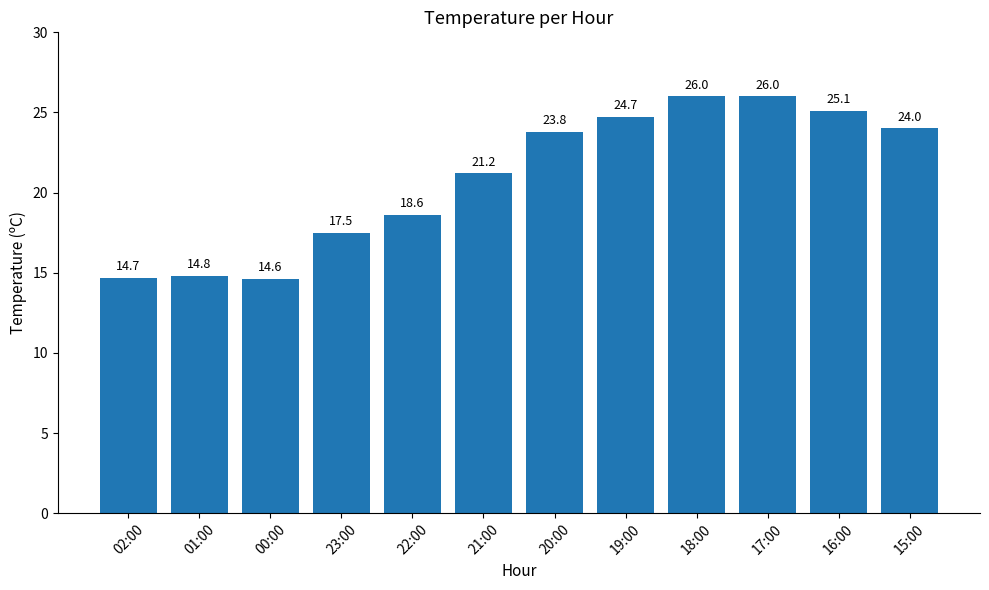

What is the label of the 2nd bar from the right?

16:00